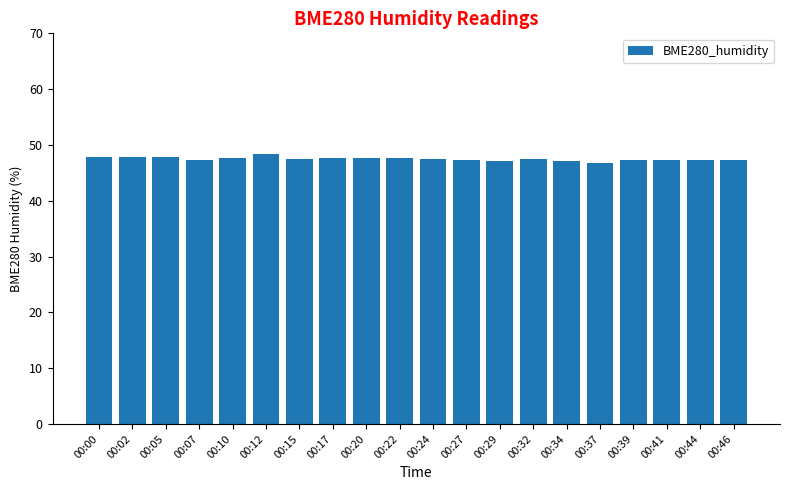

Between 00:22 and 00:34, which is larger?

00:22